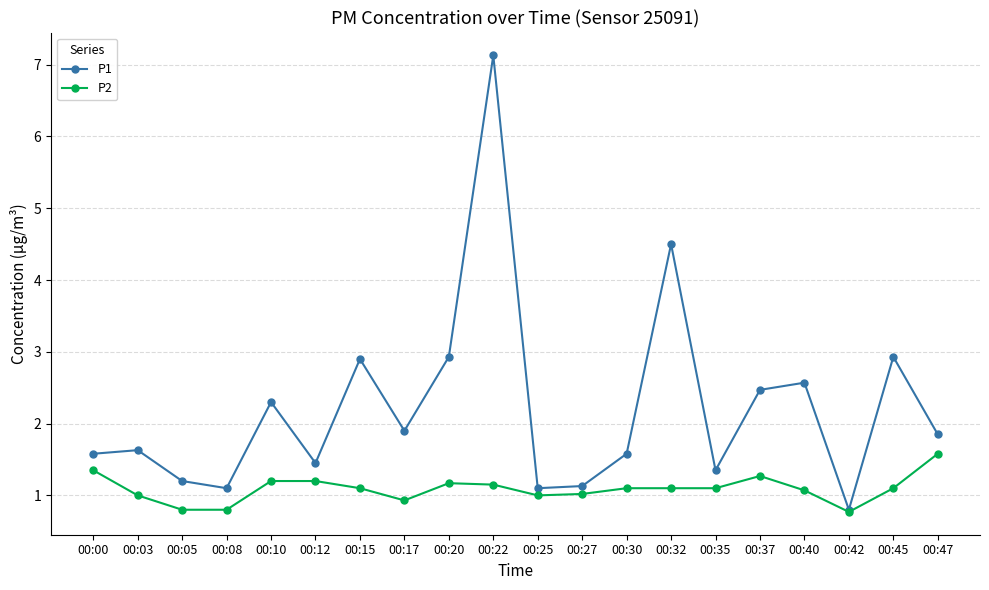

What is the value of the P1 point at the 12th from the left?

1.1